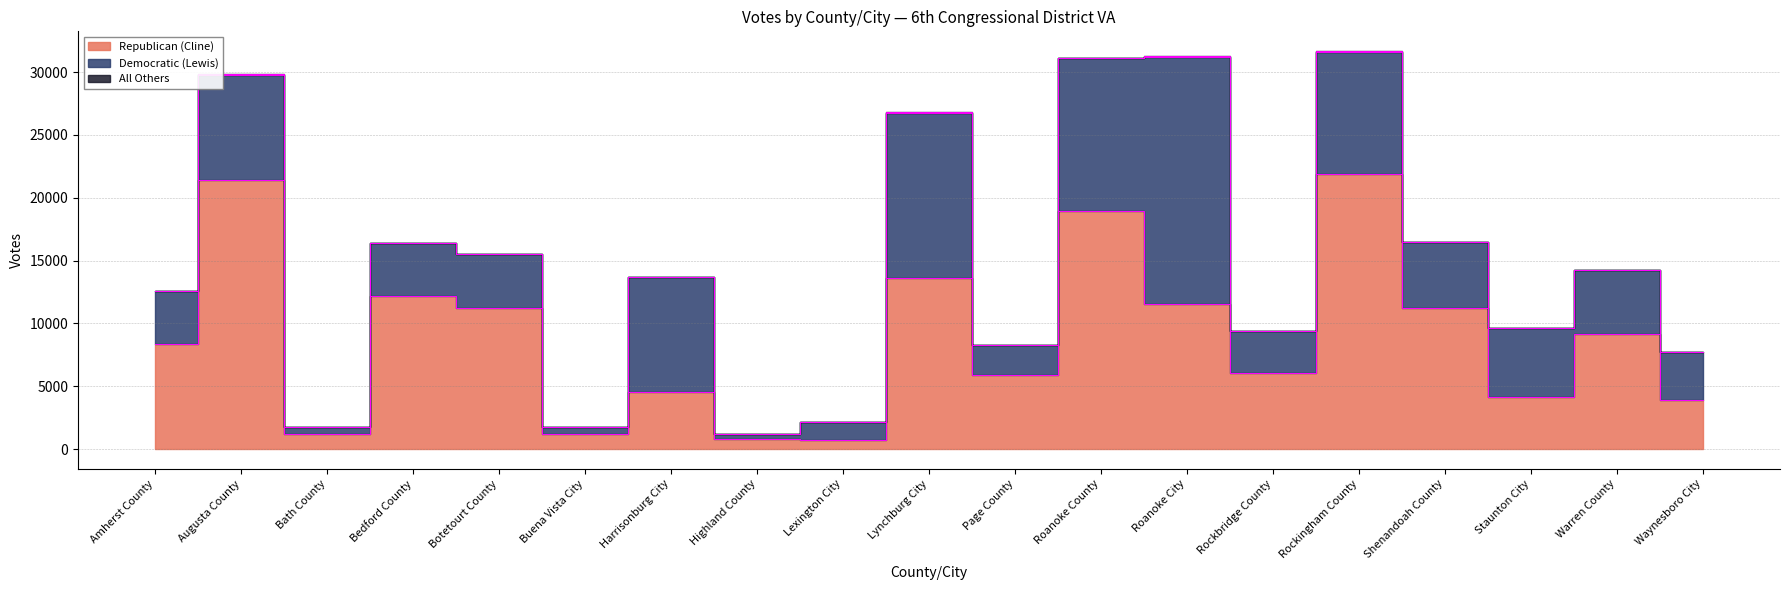

Which category has the lowest value in the All Others series?

Highland County